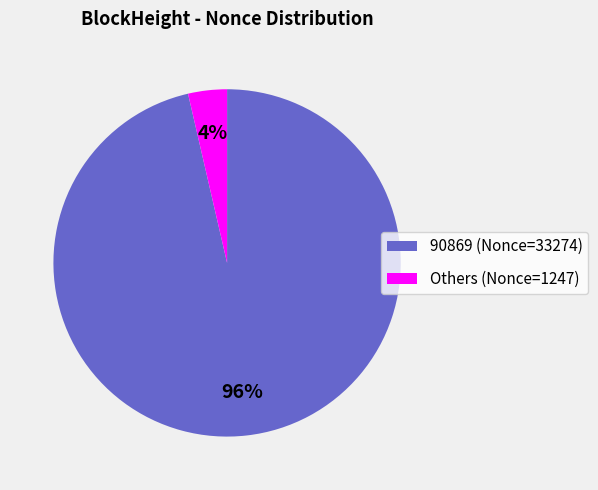

To the nearest percent, what is the average slice percentage?

50%